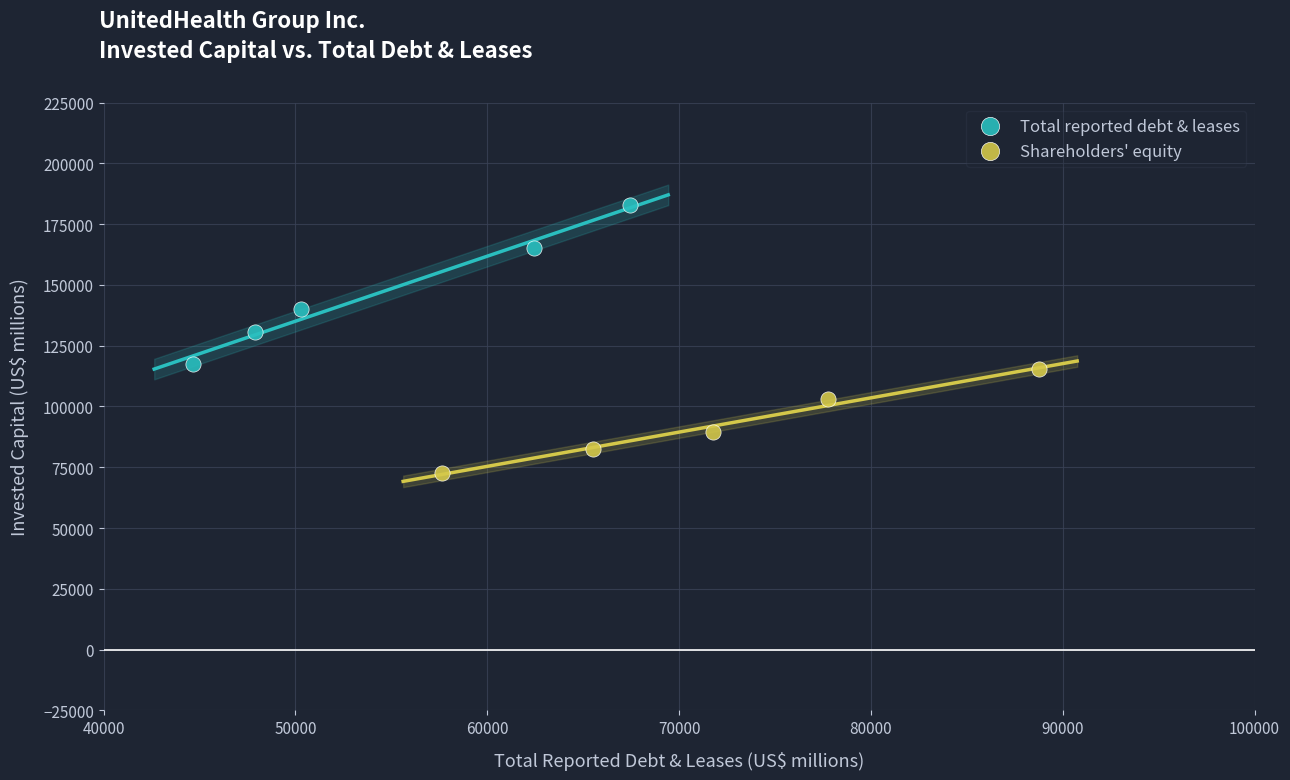

Which series has the largest Y range (max minus min)?

Total reported debt & leases